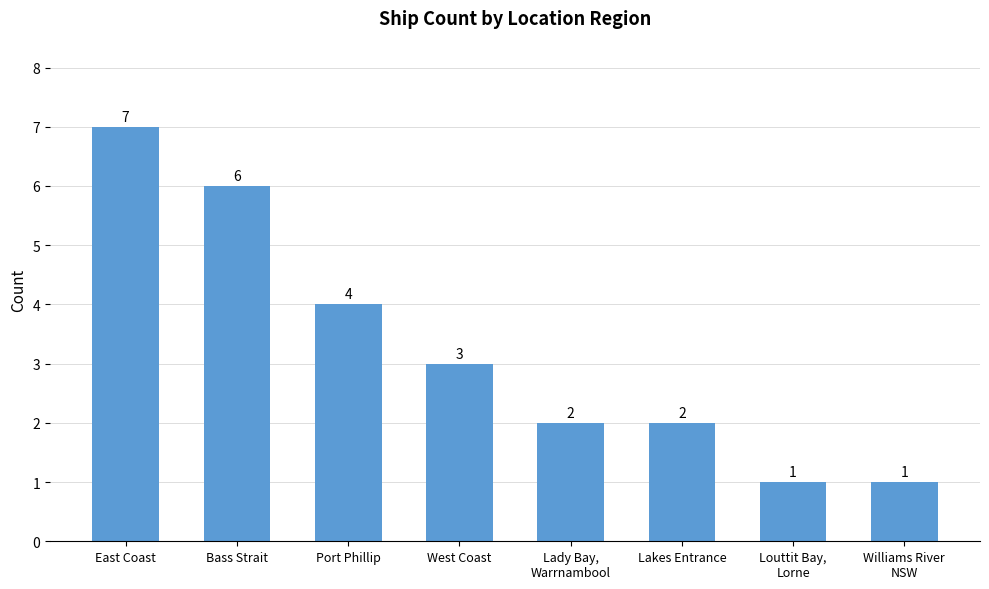

What is the average value?

3